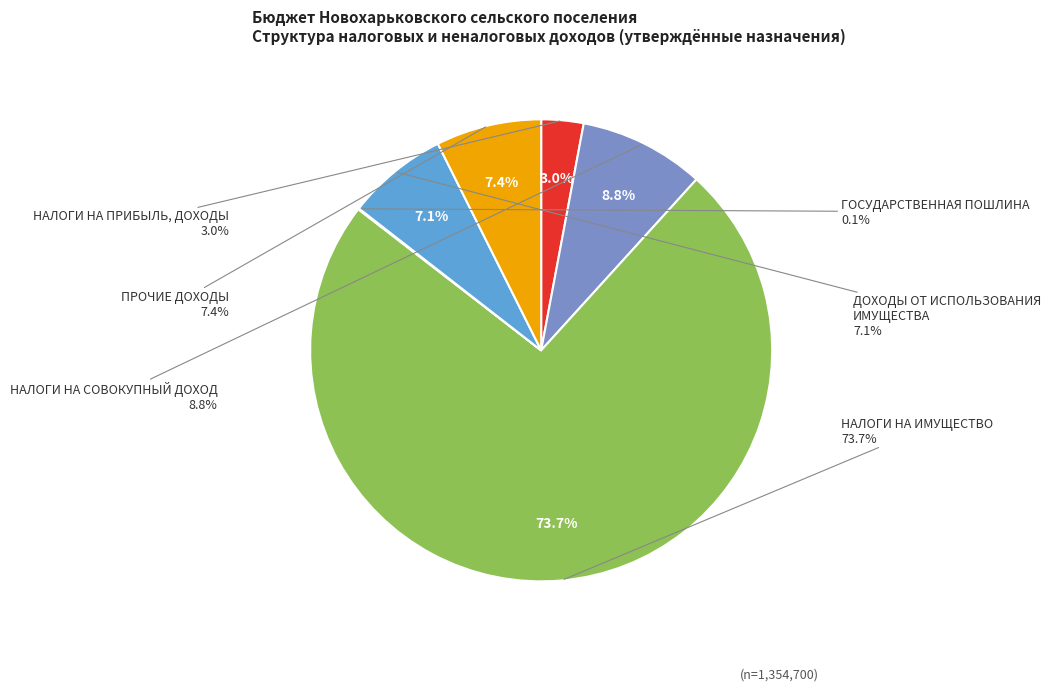

To the nearest percent, what is the difference between the ГОСУДАРСТВЕННАЯ ПОШЛИНА and ДОХОДЫ ОТ ИСПОЛЬЗОВАНИЯ
ИМУЩЕСТВА slice percentages?

7%